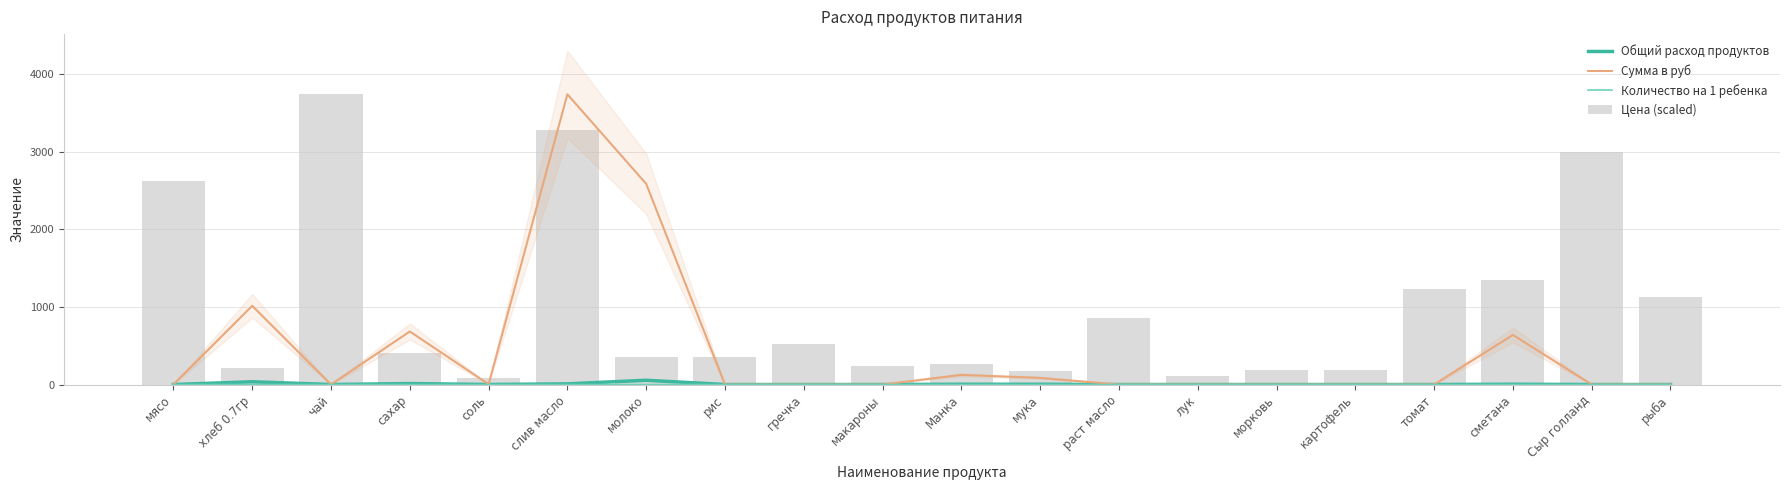

What are all the series names shown in the legend?

Общий расход продуктов, Сумма в руб, Количество на 1 ребенка, Цена (scaled)